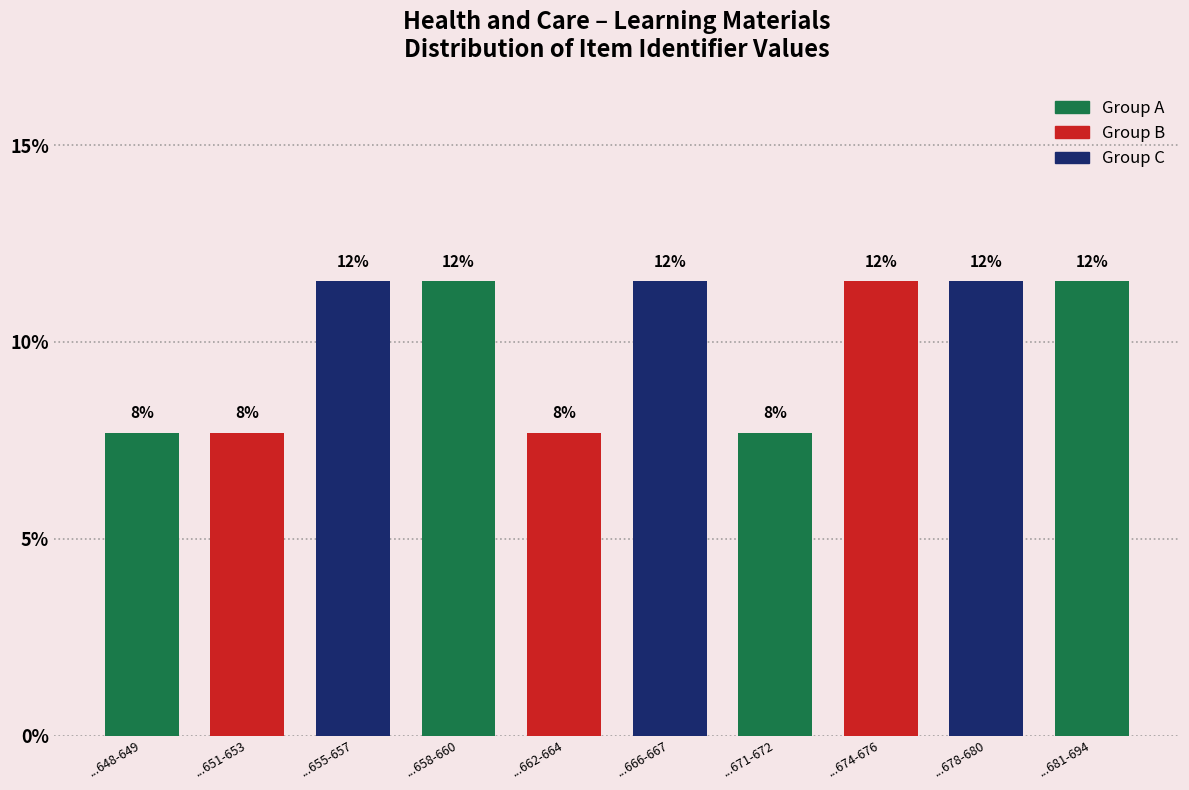

Are the bars horizontal?

No